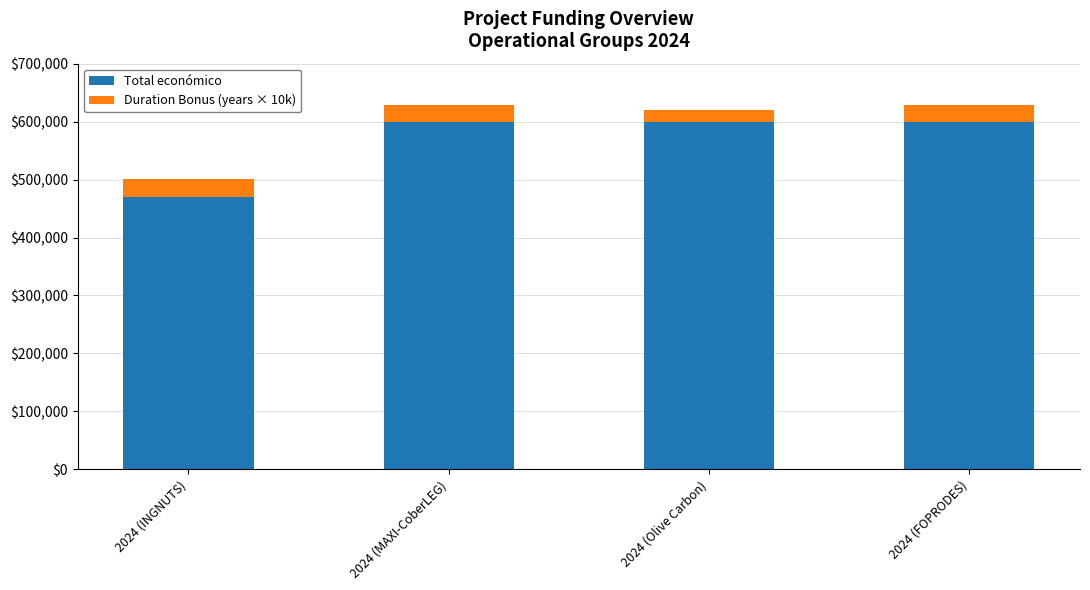

Which category has the lowest value in the Total económico series?

2024 (INGNUTS)